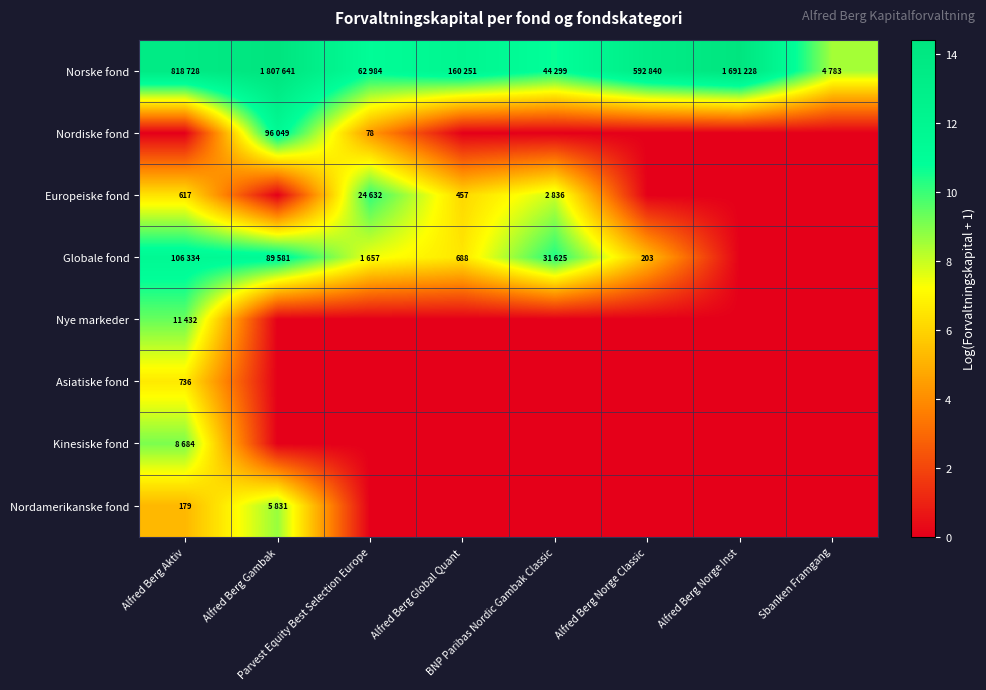

How many values in the Globale fond series exceed 7?

4